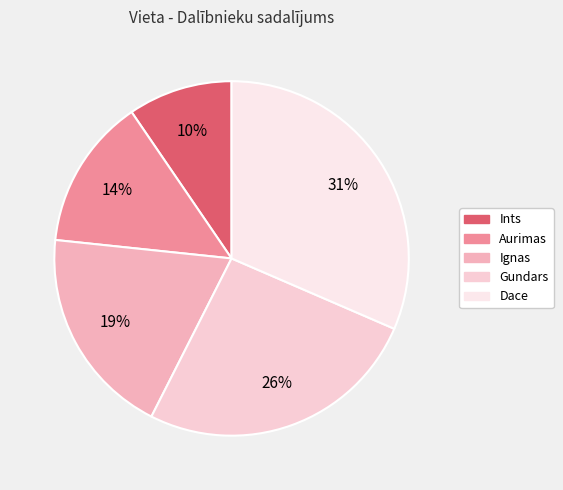

Which category has the biggest portion of the pie?

Dace